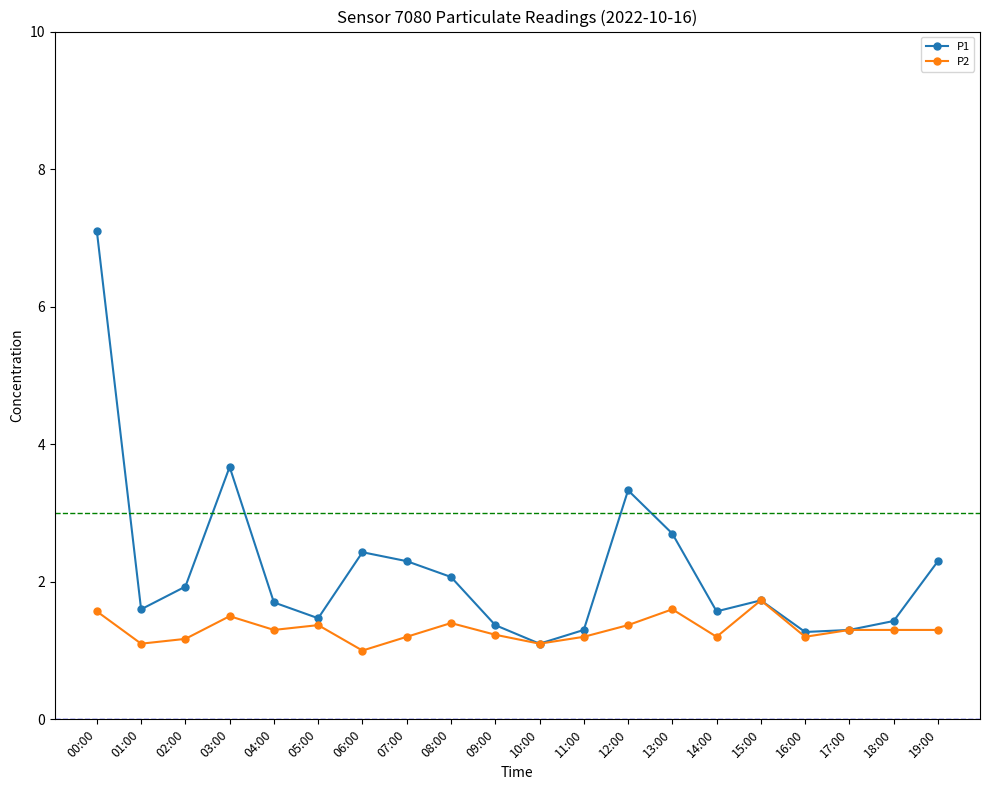

What is the maximum value for P2?

1.7